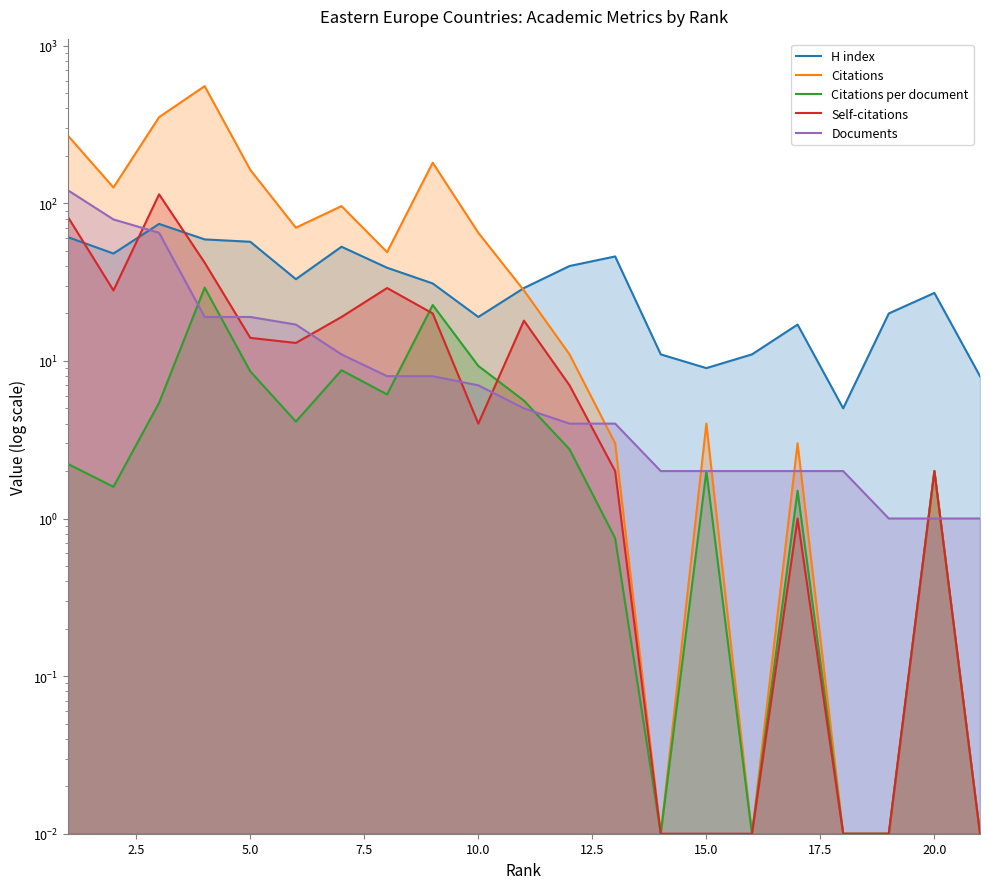

How many distinct data groups are displayed?

5